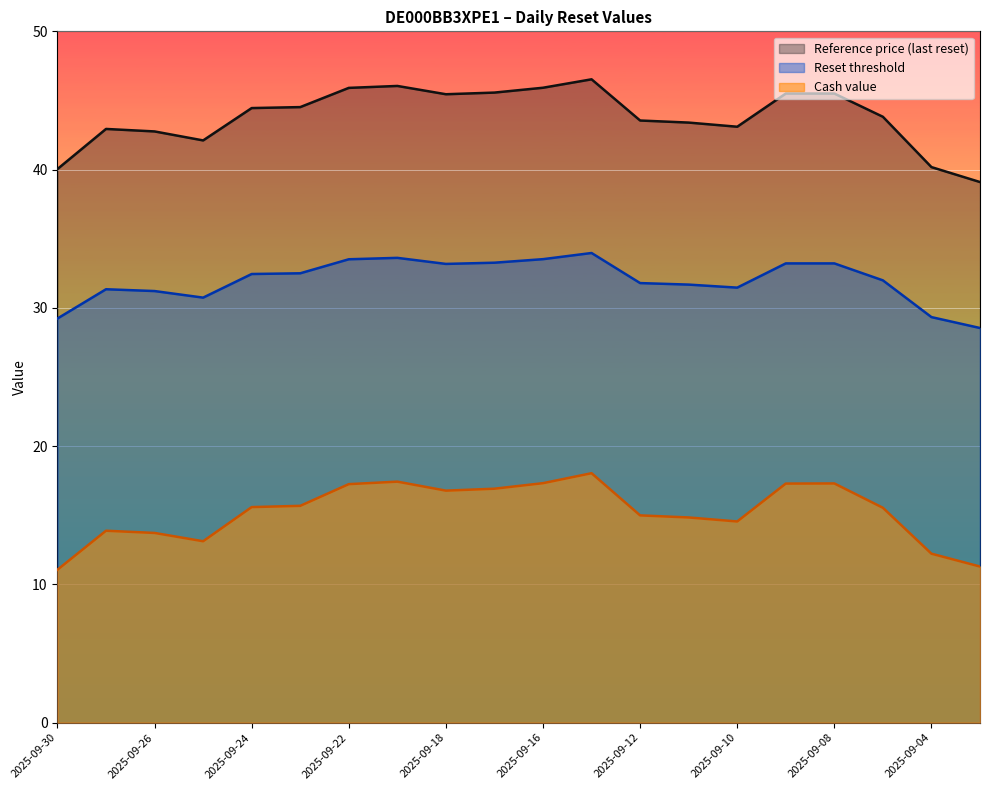

What is the maximum value shown in the chart?

46.5